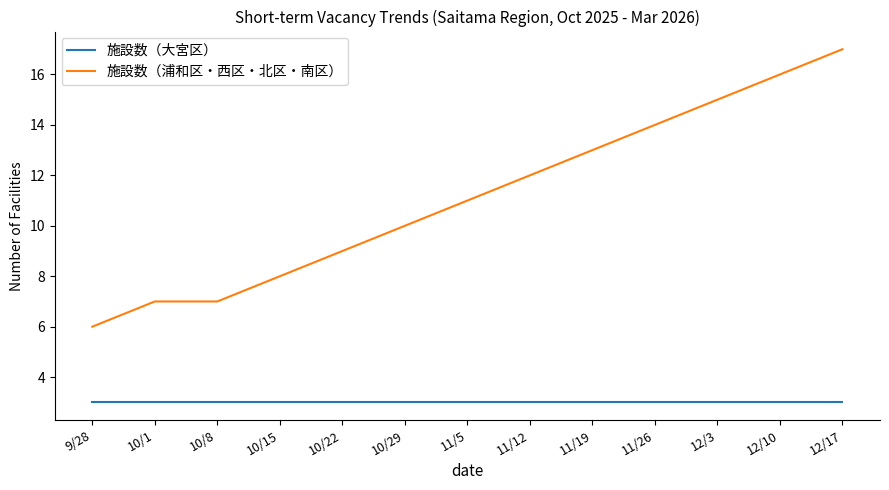

Is it true that 施設数（浦和区・西区・北区・南区） equals 8 at 10/15?

True